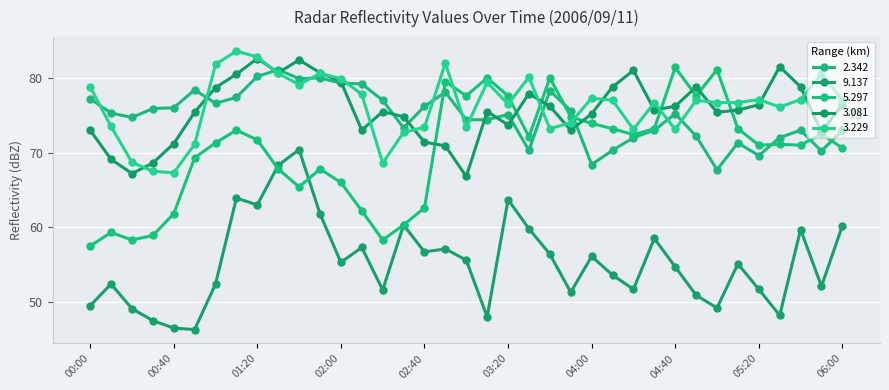

What is the label of the 27th point from the left?

04:20